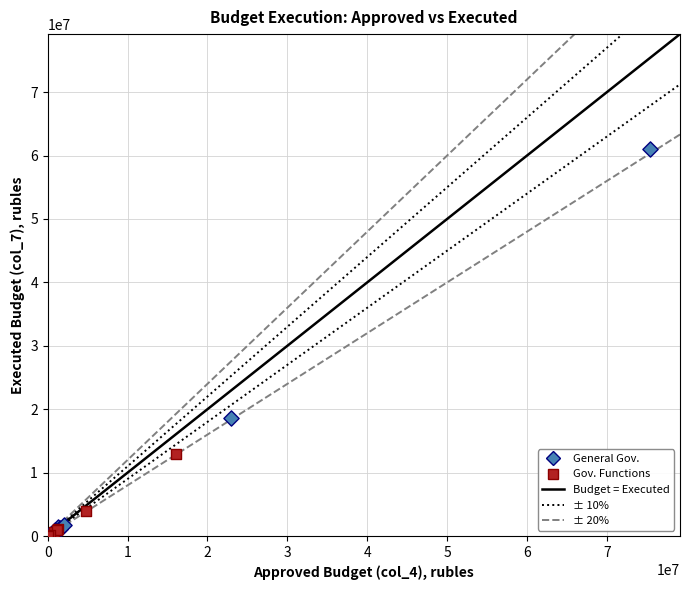

Which series reaches the maximum Y coordinate?

General Gov.